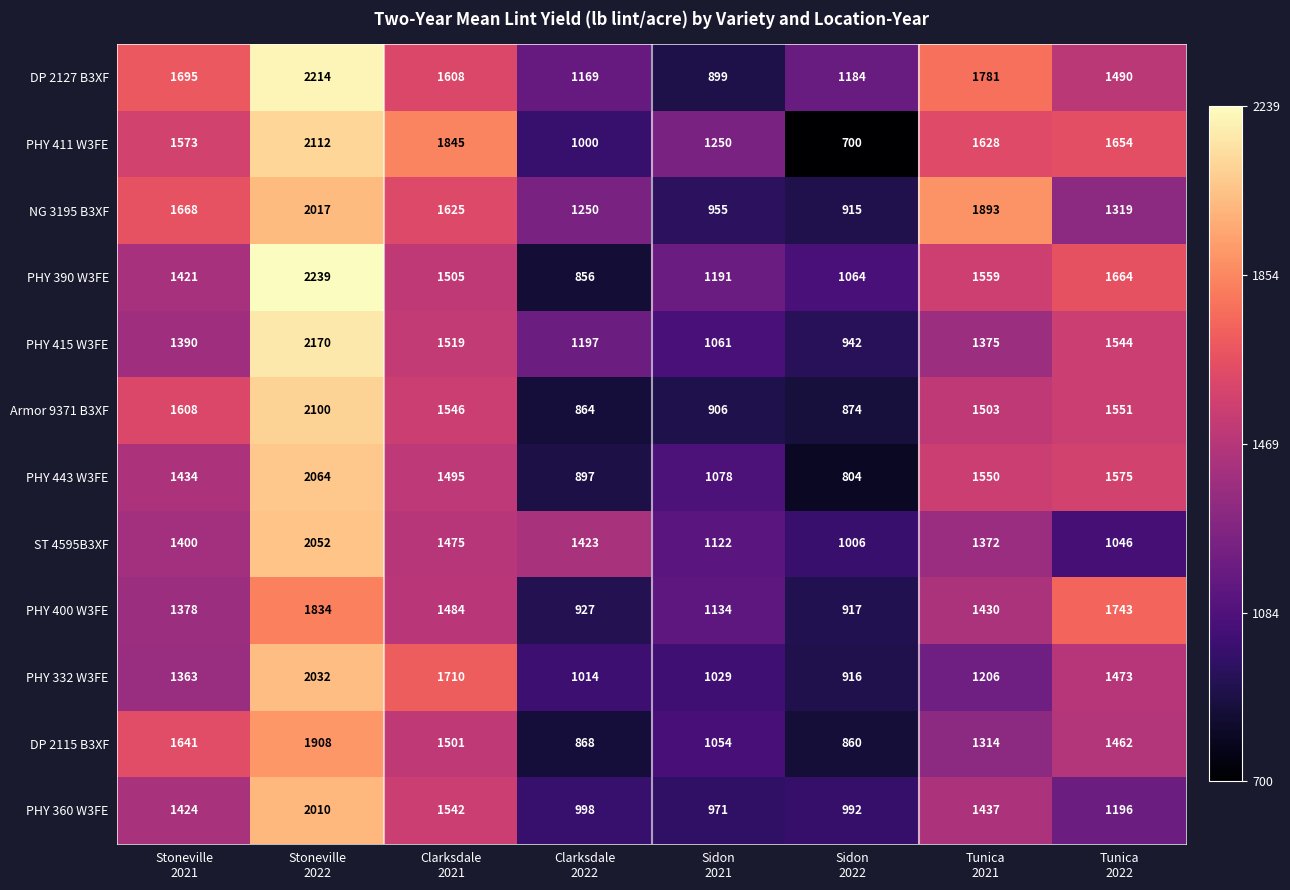

What is the difference between the maximum and minimum values in the ST 4595B3XF series?

1046